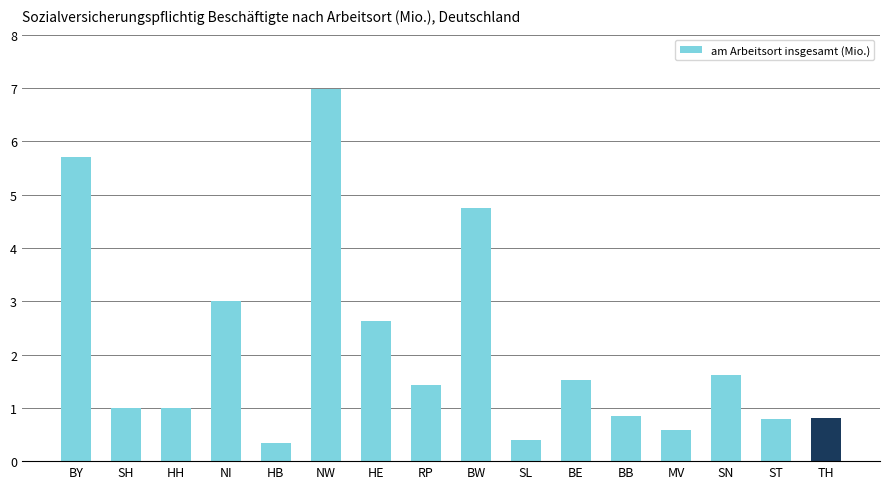

True or false: the data shows 0.6 at MV.

True